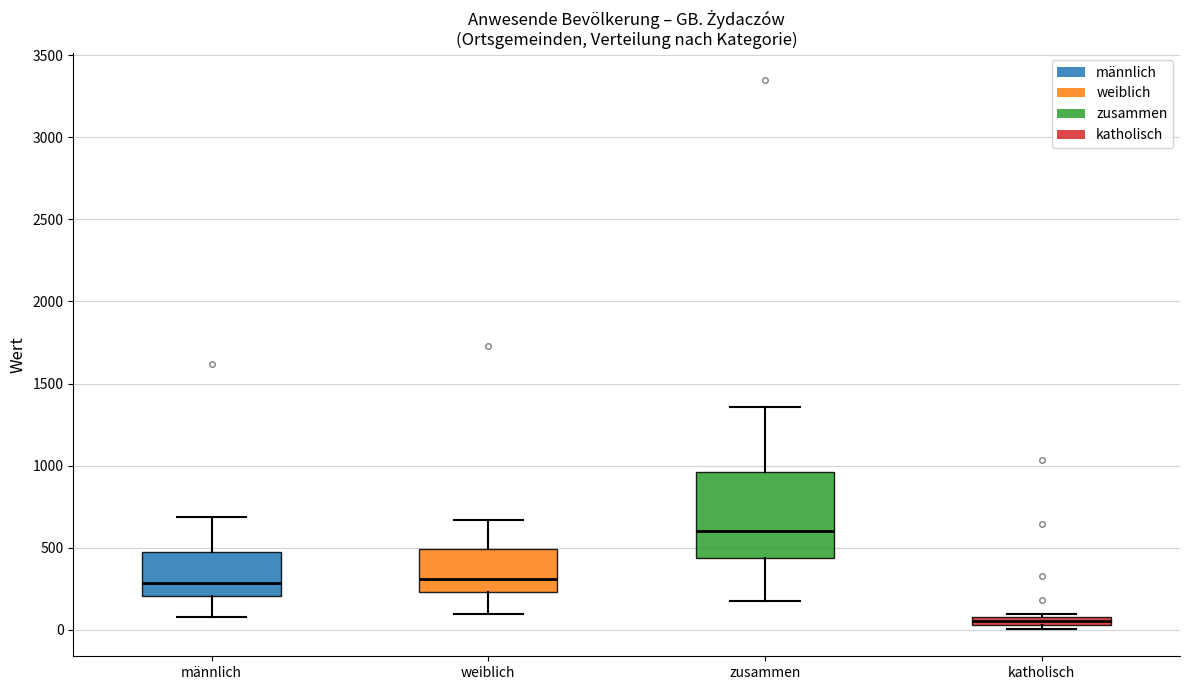

Which box is the tallest, from its lower edge to its upper edge?

zusammen